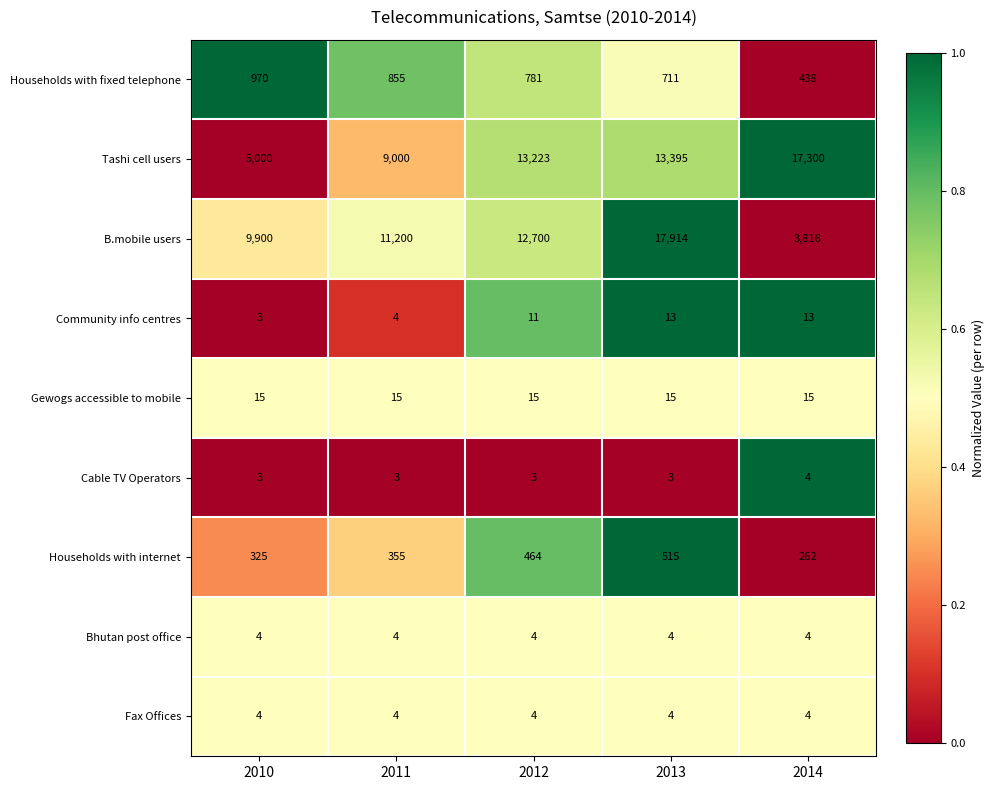

What value does the Households with internet series have at 2014, to the nearest 5?

260